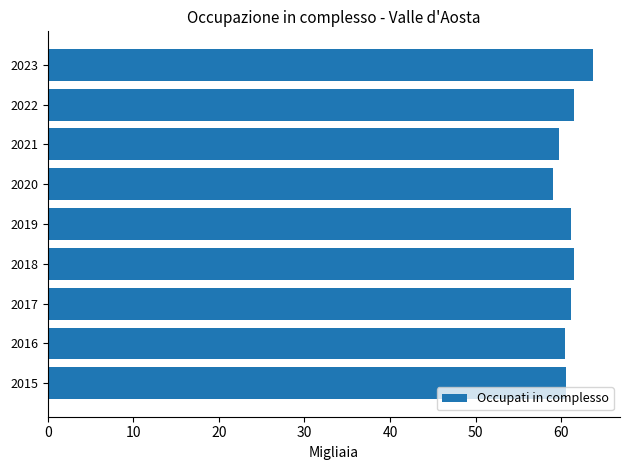

What is the minimum value shown in the chart?

59.1